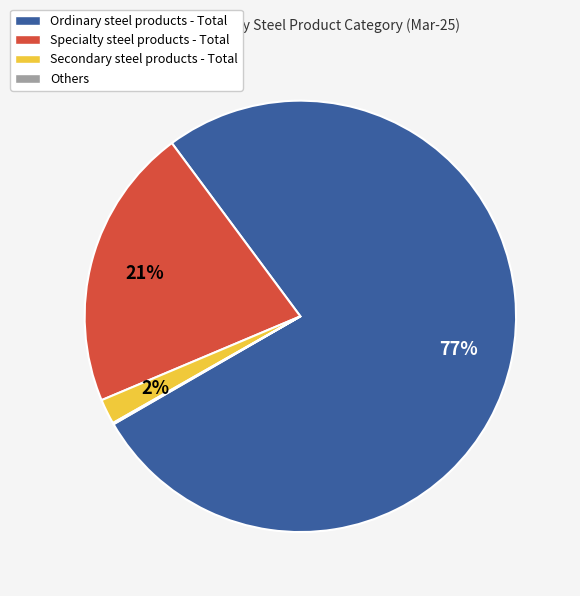

Combined, do Ordinary steel products - Total and Secondary steel products - Total account for over 50%?

Yes